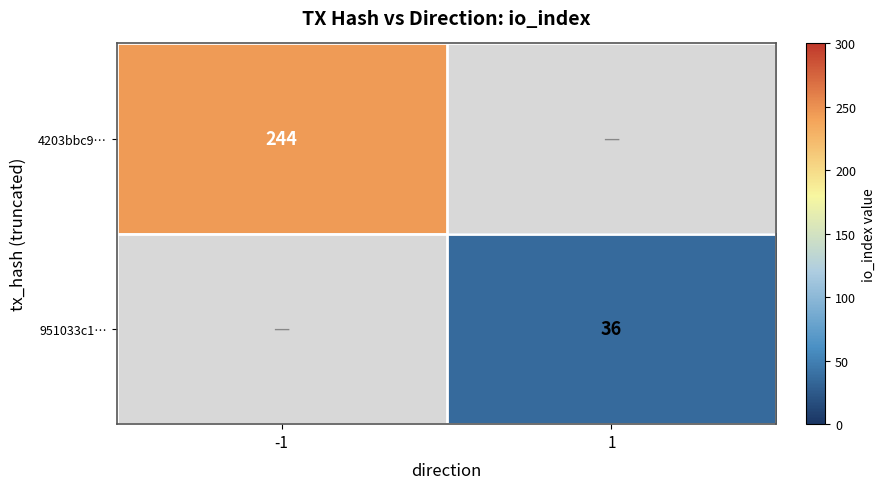

At which category does the chart reach its minimum across all series?

1